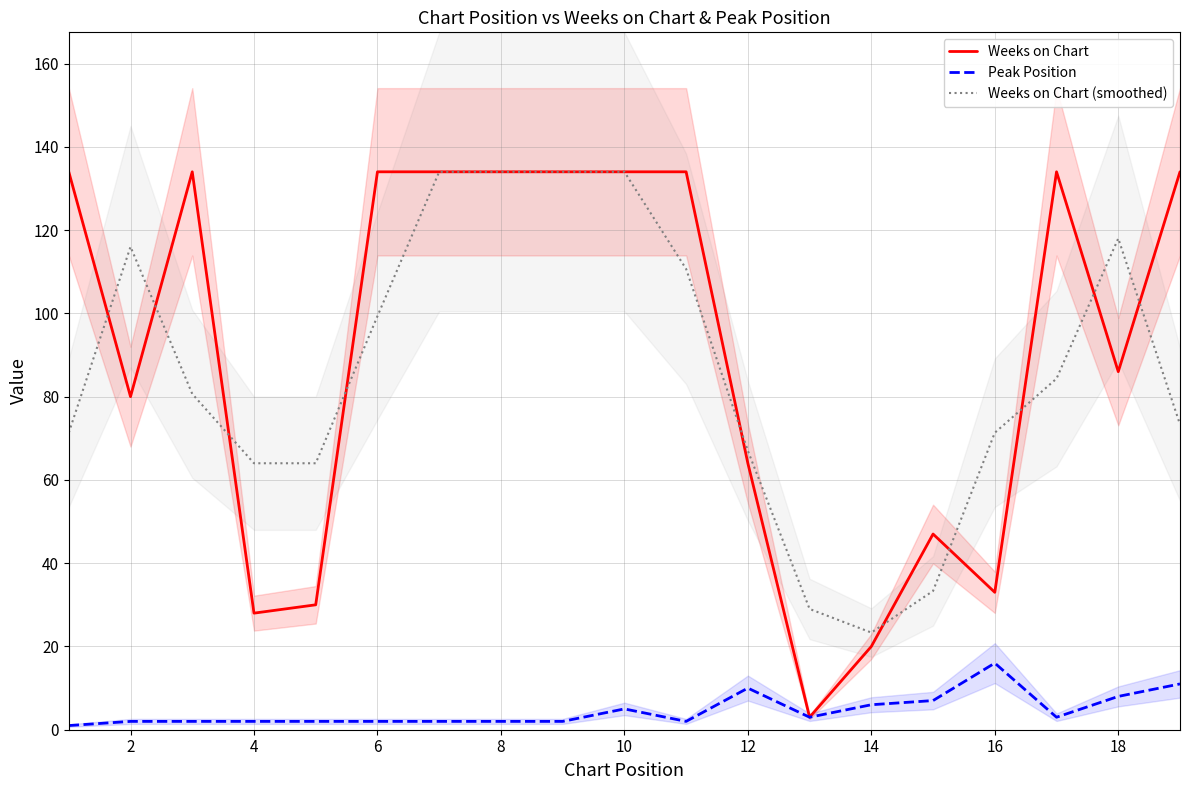

What is the difference between the highest and lowest values at 14?

132.0